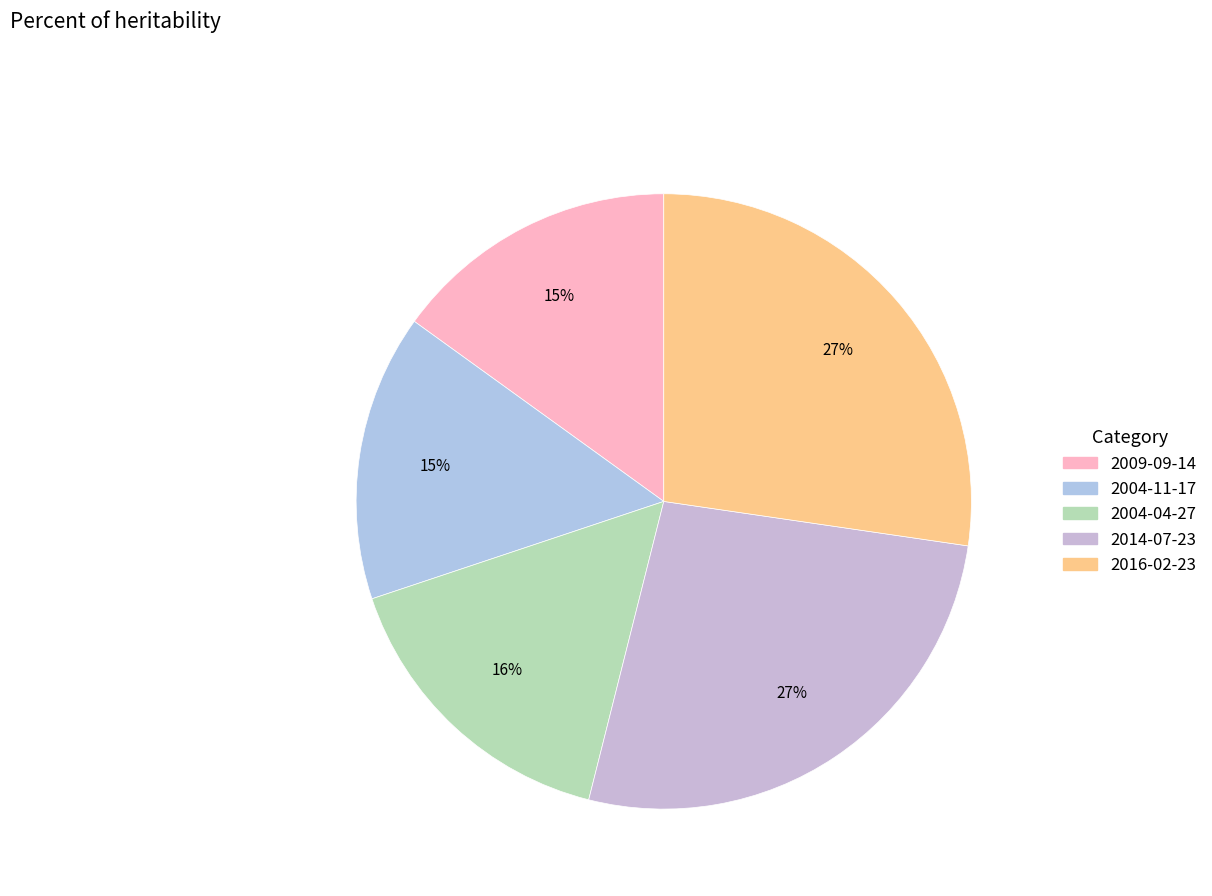

Which category has the smallest portion of the pie?

2009-09-14